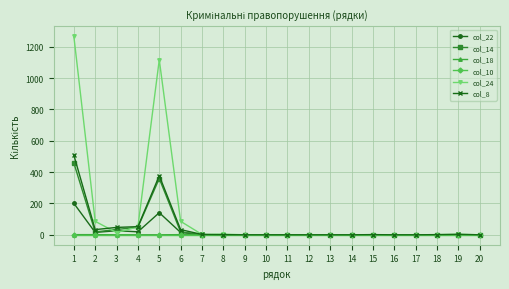

Is it true that col_14 equals 0 at 10?

True